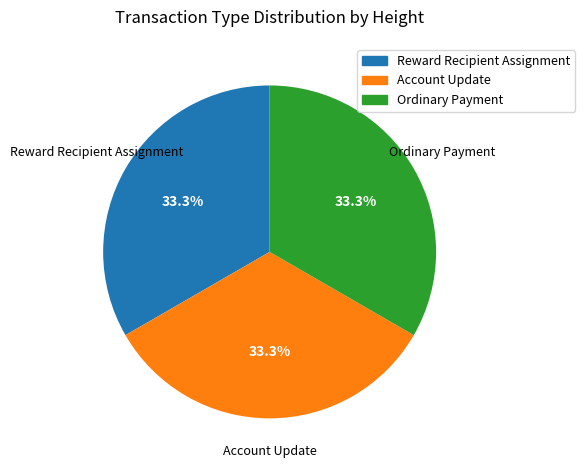

Combined, do Reward Recipient Assignment and Ordinary Payment account for over 50%?

Yes